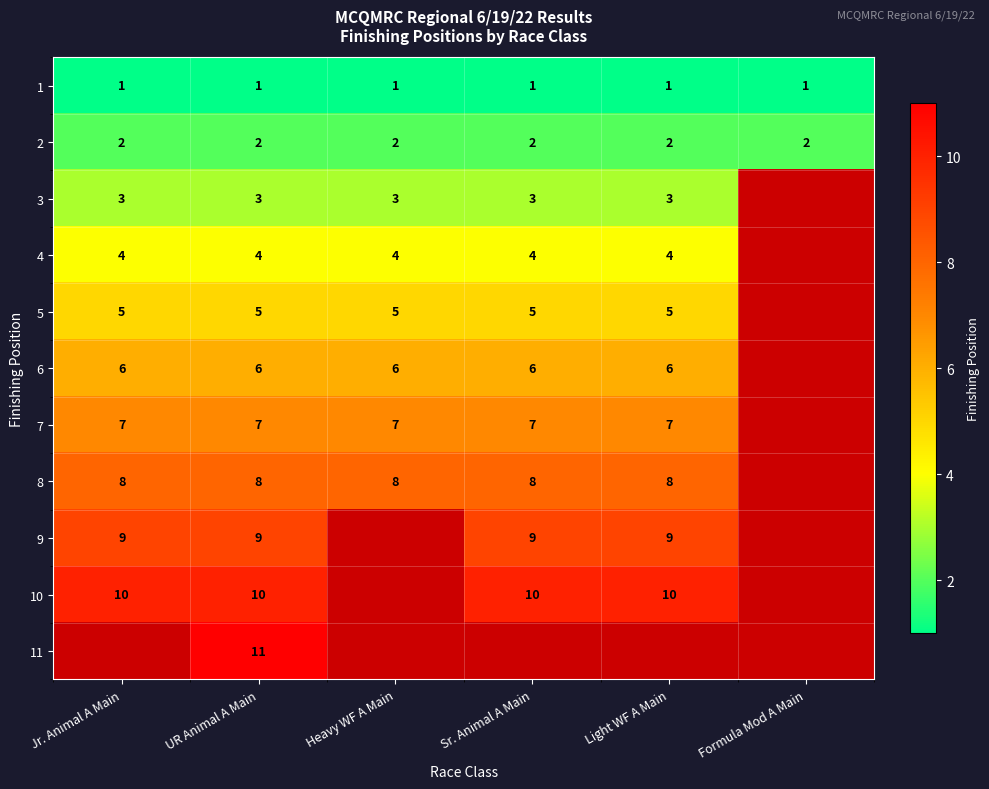

List the labels in order of 8 value, largest first.

Jr. Animal A Main, UR Animal A Main, Heavy WF A Main, Sr. Animal A Main, Light WF A Main, Formula Mod A Main